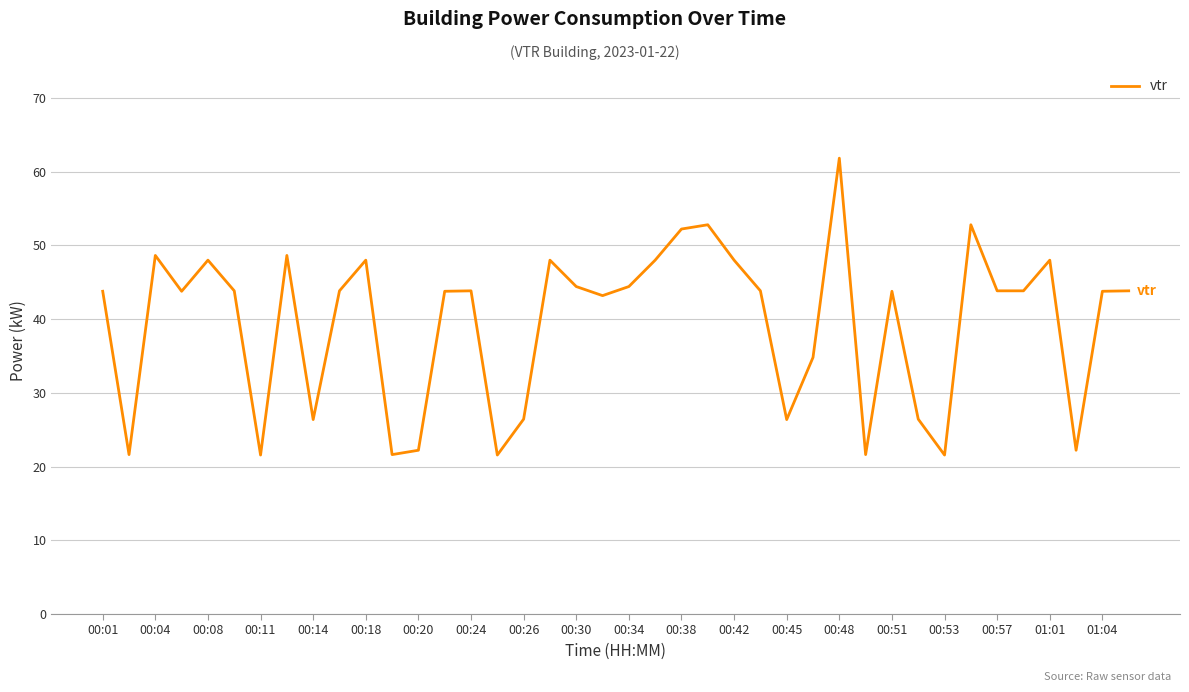

What is the difference between the maximum and minimum values?

40.3